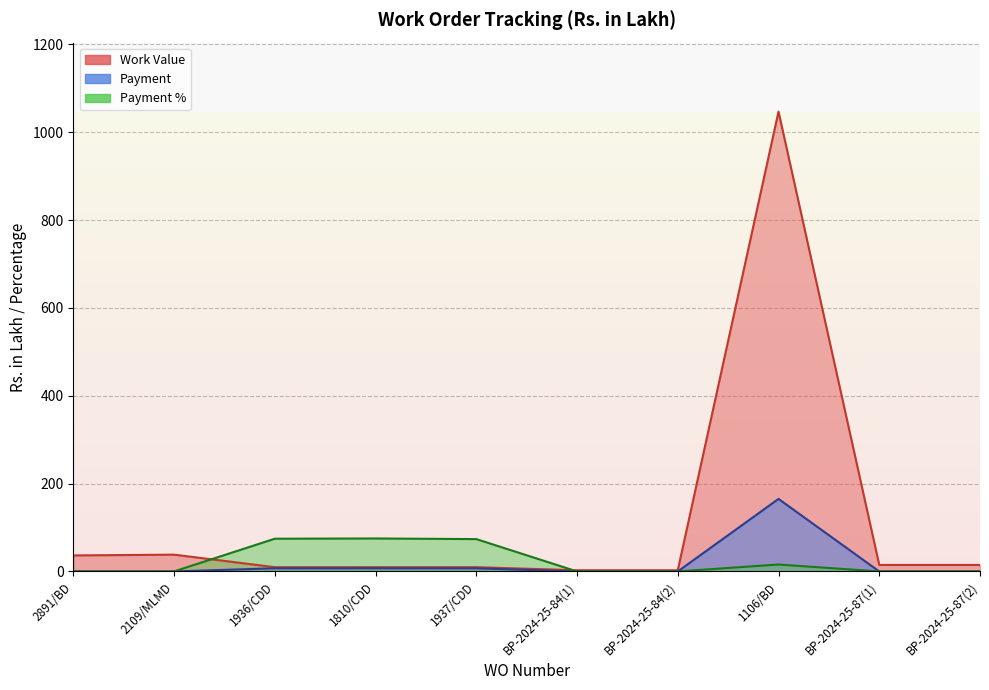

What is the sum of all Payment % values?

239.0